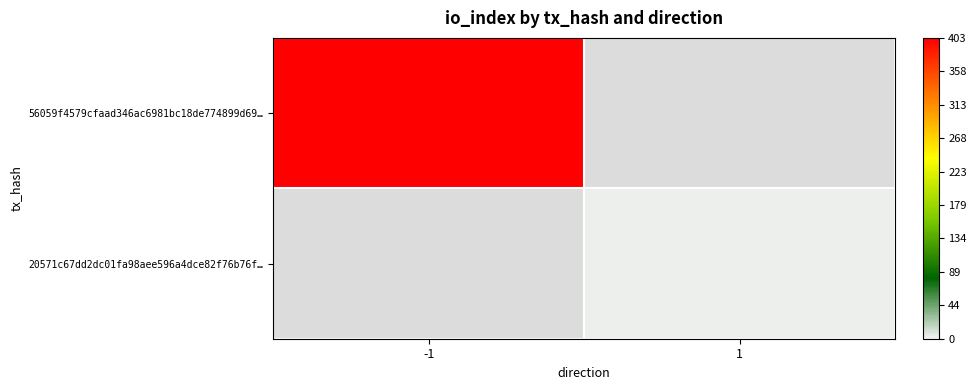

At how many categories does at least one series exceed 97?

1